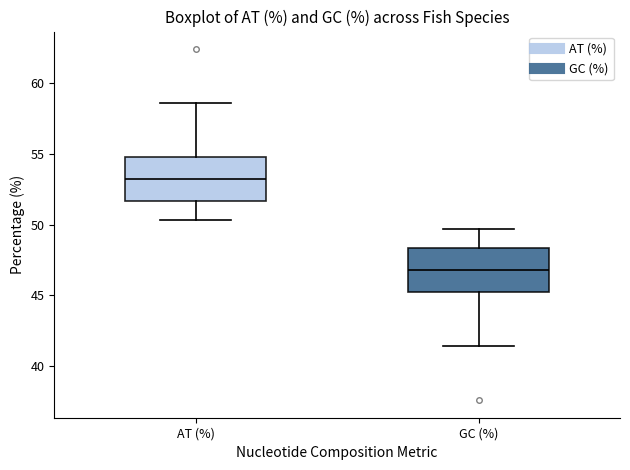

Reading left to right, read every box against the y-axis: the position of its median line, the range the box covers, and the ends of its whiskers. The values are not printed on the chart, so give them approximately, as read against the axis.

AT (%): median 53.0, box 51.5 to 55.0, whiskers 50.5 to 58.5
GC (%): median 47.0, box 45.5 to 48.5, whiskers 41.5 to 49.5